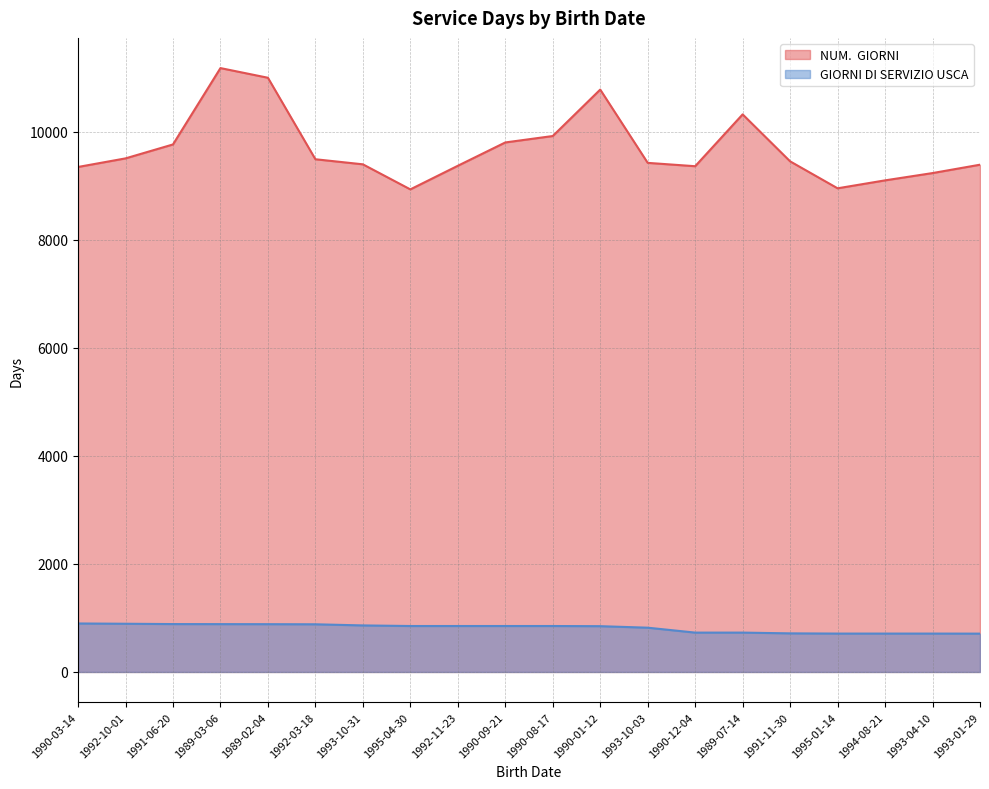

Which category has the highest value across all series?

1989-03-06